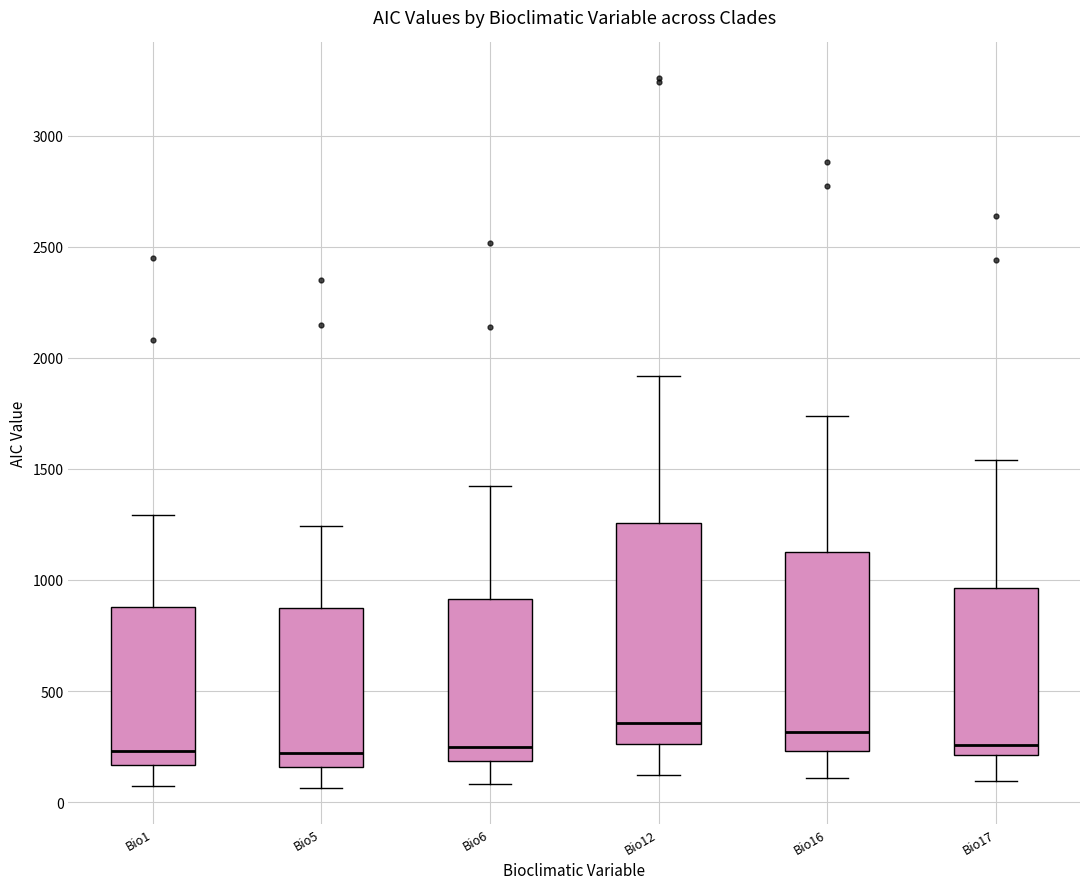

Reading left to right, transcribe this box plot: for each box, give where its median line is, the range the box spans, and where its two whiskers end, as read against the y-axis. The values are not printed on the chart, so give them approximately, as read against the axis.

Bio1: median 250, box 150 to 900, whiskers 50 to 1300
Bio5: median 200, box 150 to 850, whiskers 50 to 1250
Bio6: median 250, box 200 to 900, whiskers 100 to 1400
Bio12: median 350, box 250 to 1250, whiskers 100 to 1900
Bio16: median 300, box 250 to 1150, whiskers 100 to 1750
Bio17: median 250, box 200 to 950, whiskers 100 to 1550